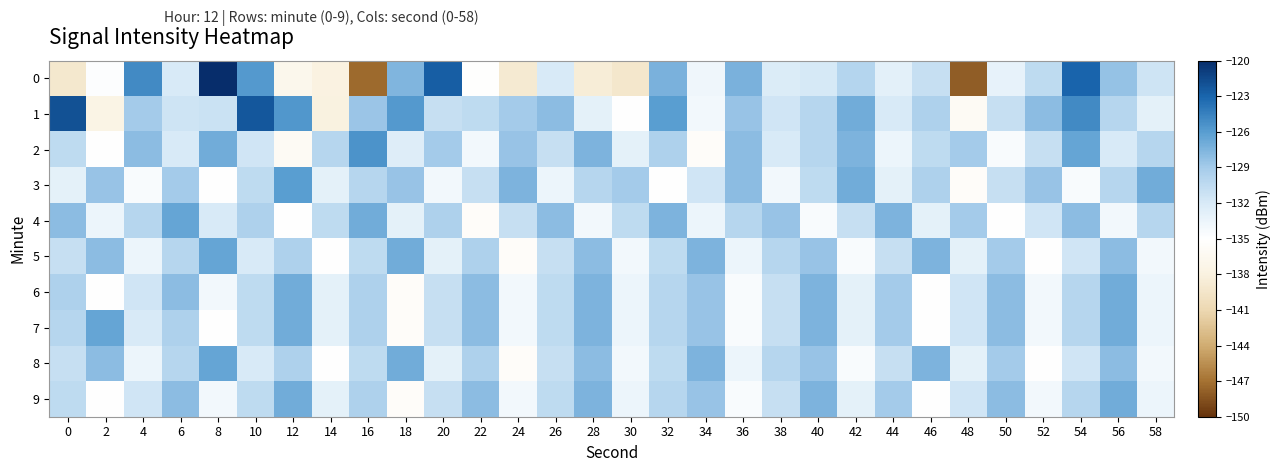

Which series has the largest total across all categories?

1